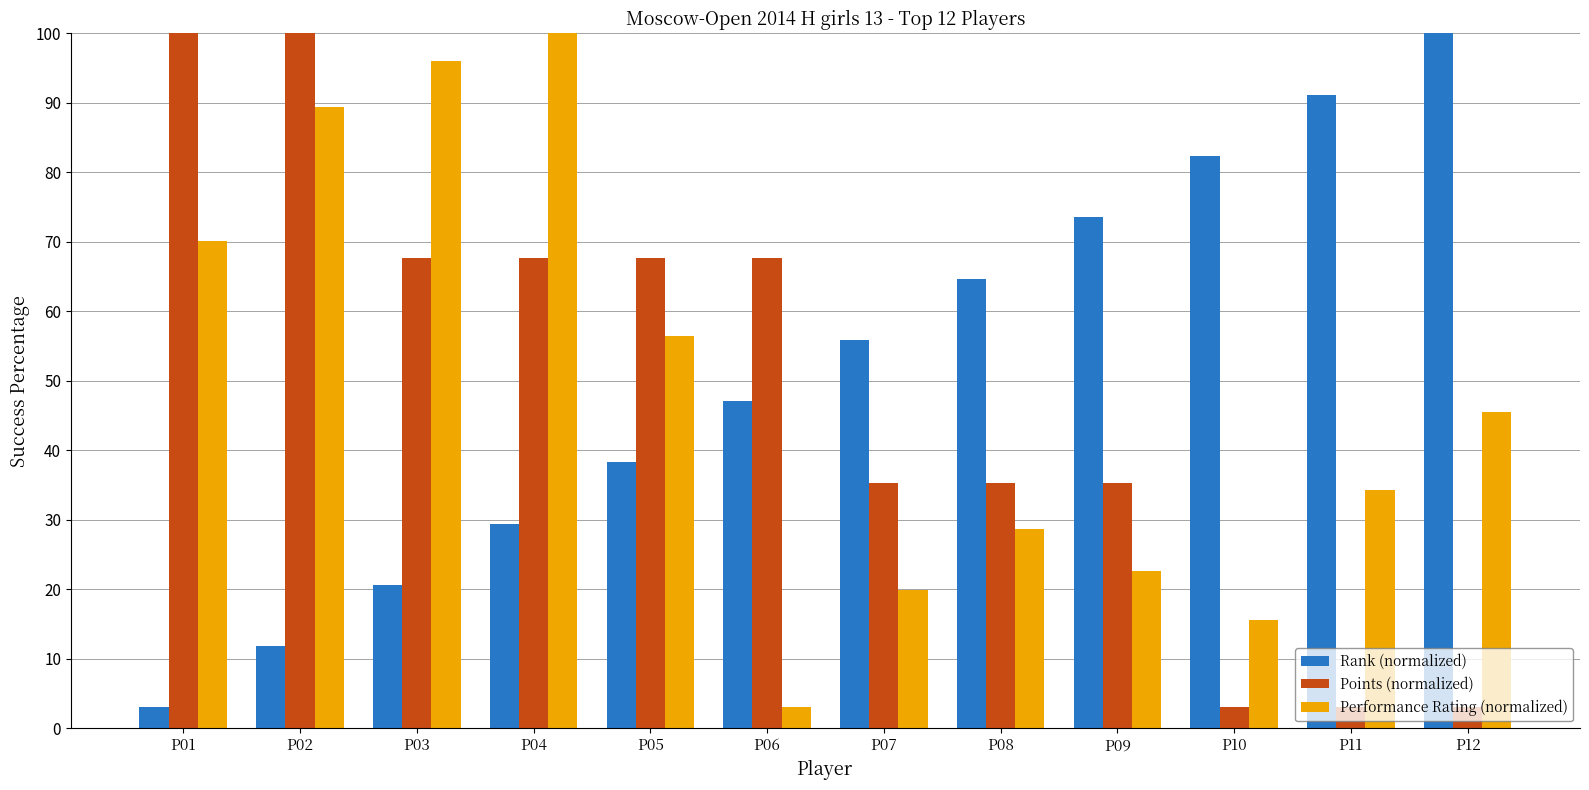

True or false: Points (normalized) has a value of 3.0 at P12.

True